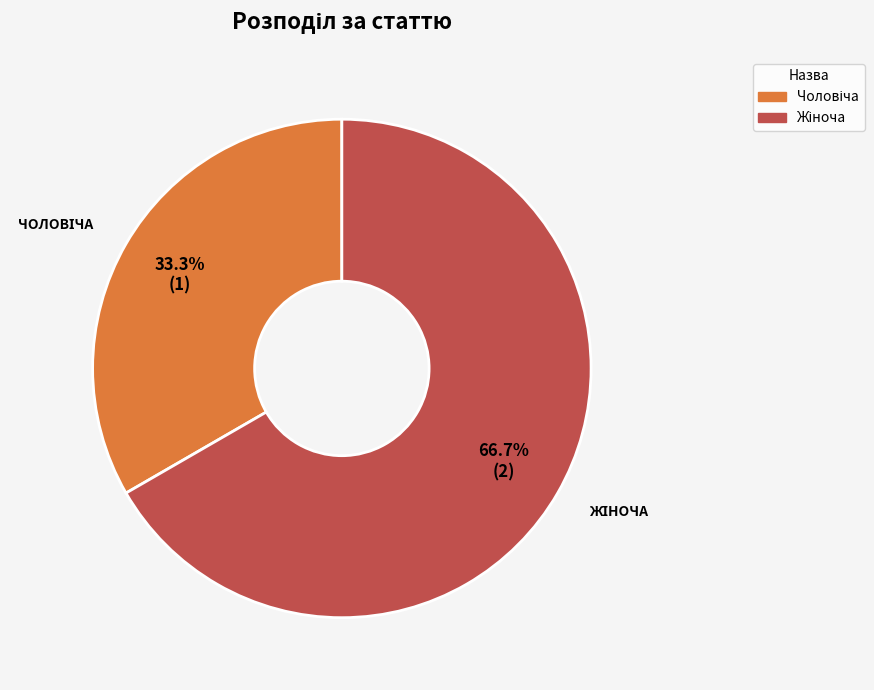

How many segments does this pie chart have?

2